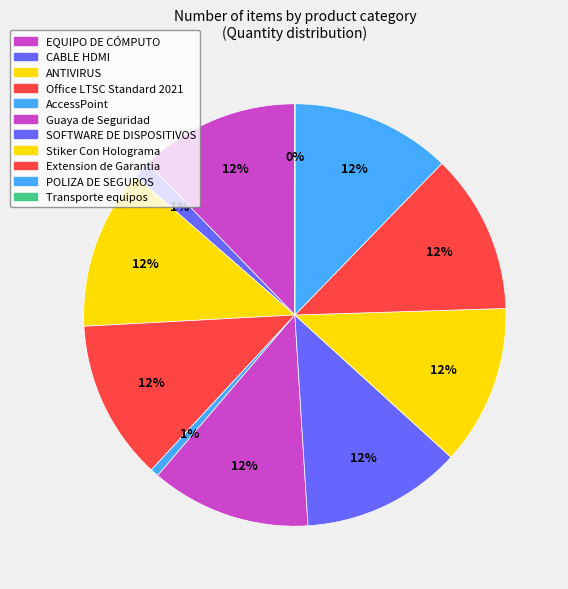

To the nearest percent, what is the combined percentage of EQUIPO DE CÓMPUTO and SOFTWARE DE DISPOSITIVOS?

24%